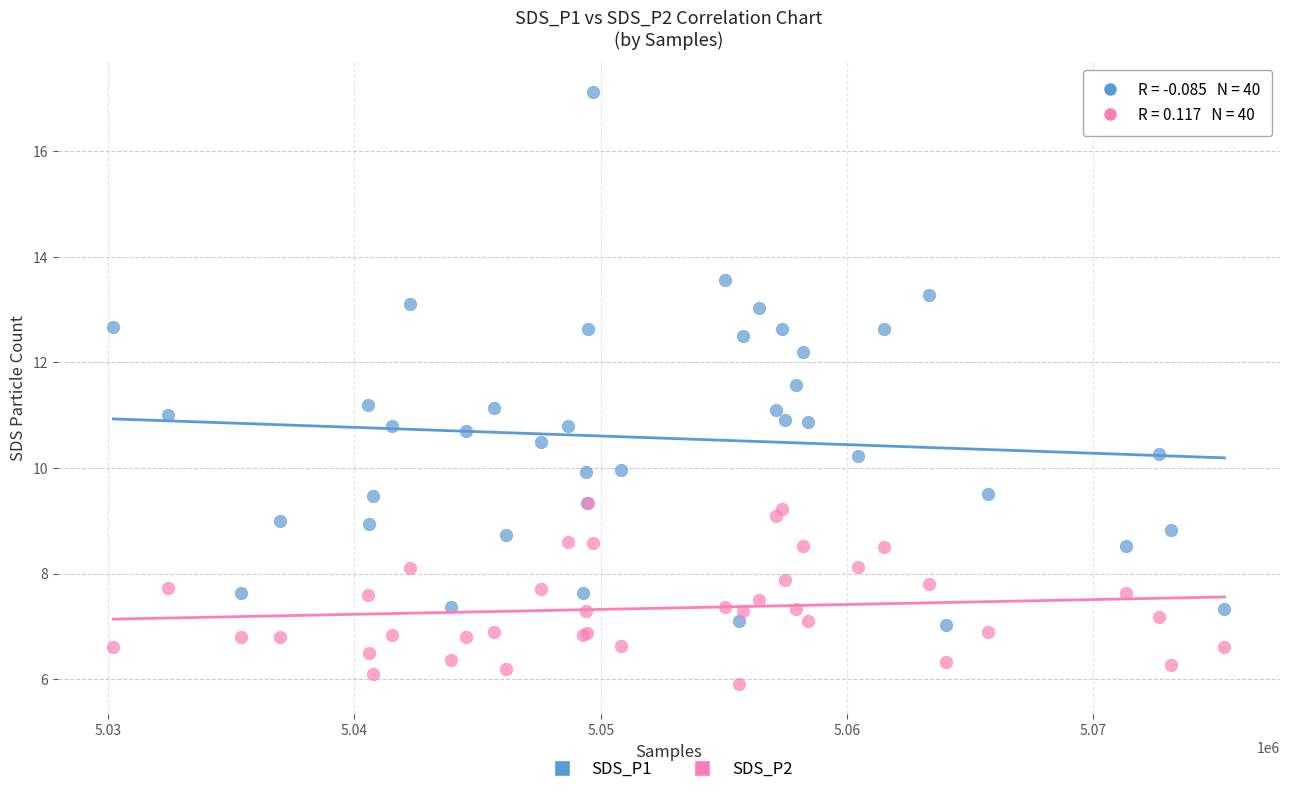

In the SDS_P1 series, what Y value is closest to 12?

12.2